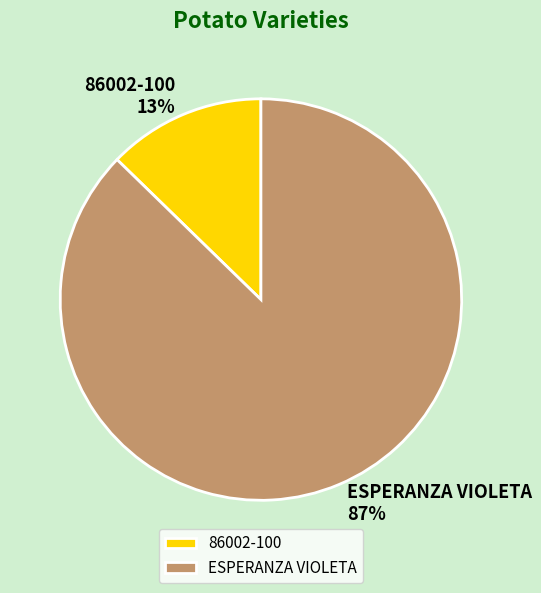

To the nearest percent, what is the average slice percentage?

50%